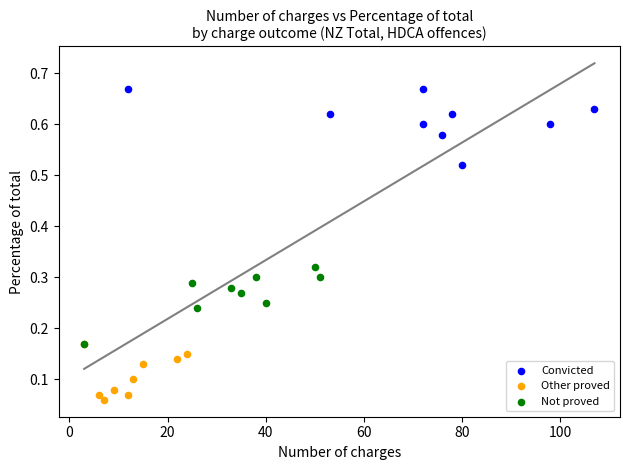

What are all the series names shown in the legend?

Convicted, Other proved, Not proved